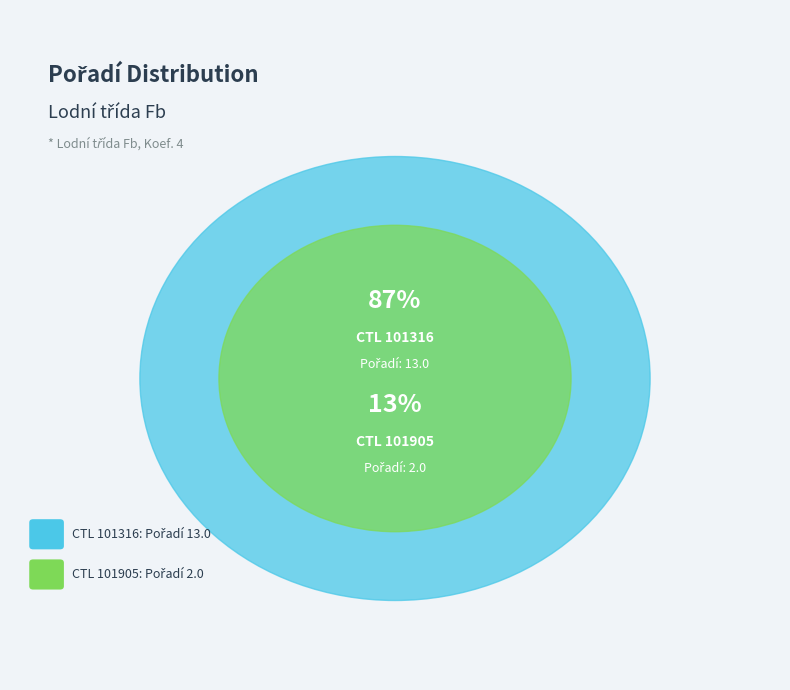

Count the number of slices in the pie.

2